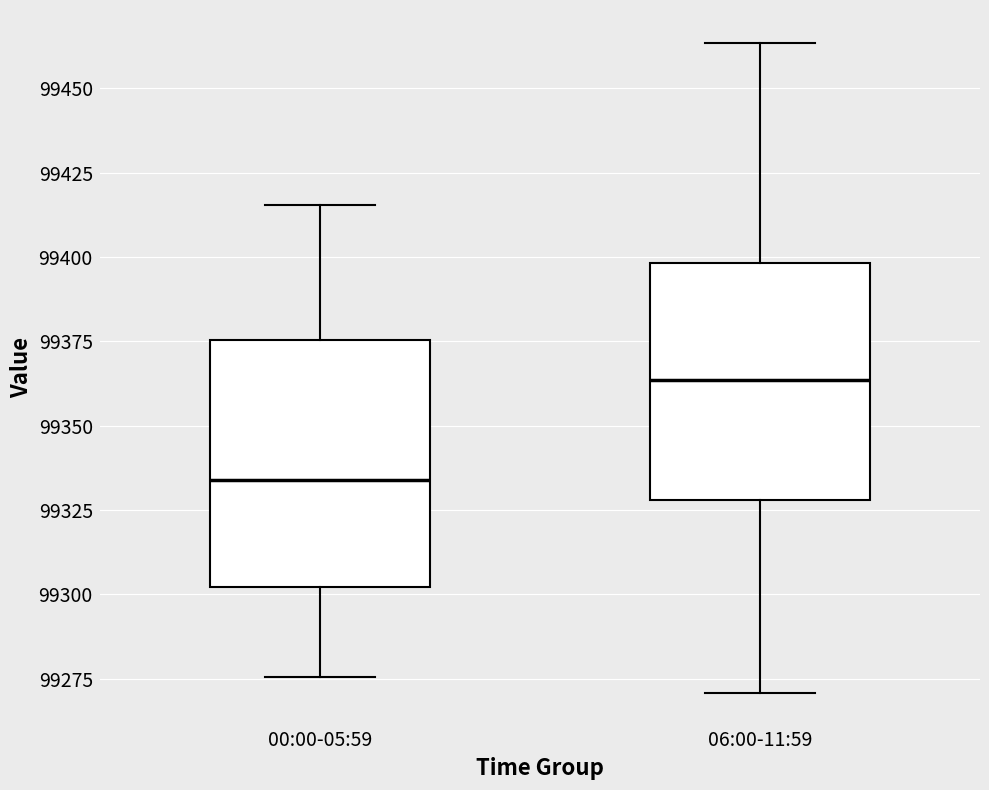

Where is the upper edge of the box for 00:00-05:59 on the y-axis? The values are not printed on the chart, so give them approximately, as read against the axis.

99375